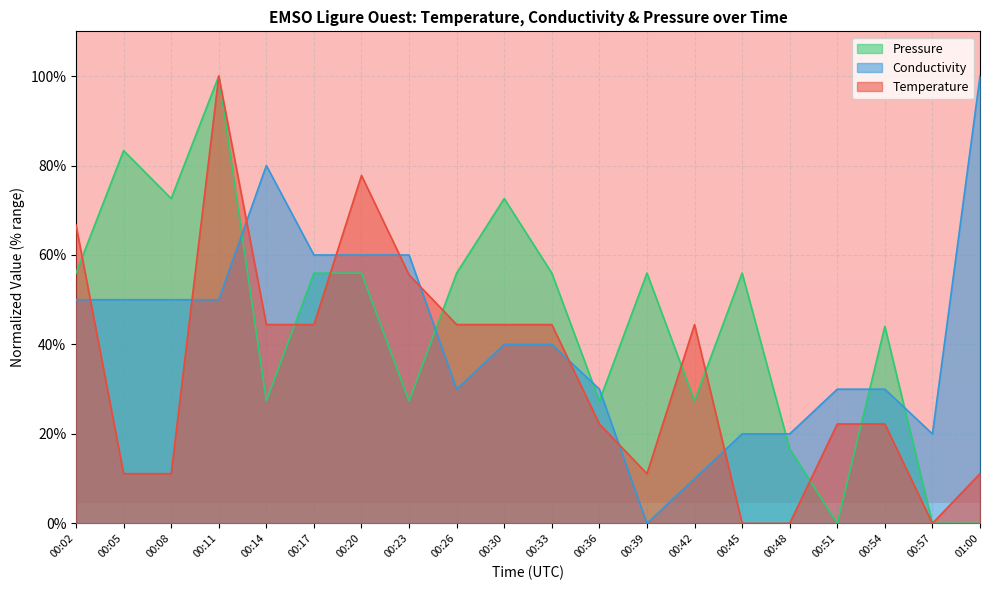

At which category does Temperature reach its first local peak?

00:11